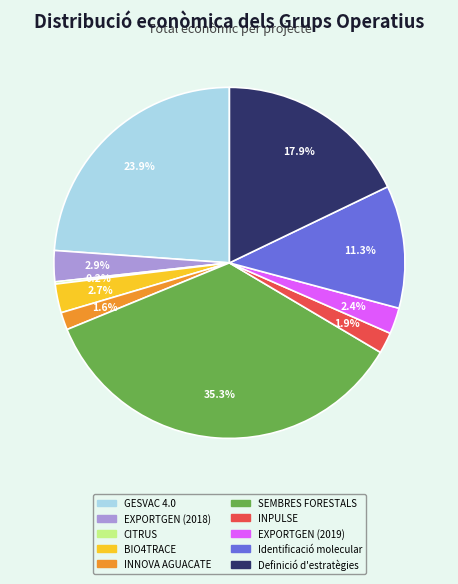

True or false: GESVAC 4.0 accounts for 24% of the total.

True